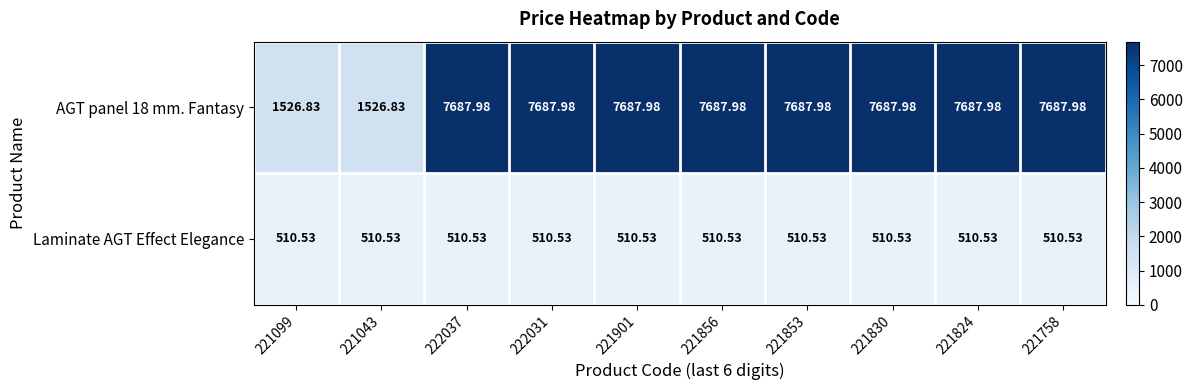

Is the value of AGT panel 18 mm. Fantasy at 221043 greater than the value of Laminate AGT Effect Elegance at 222037?

Yes